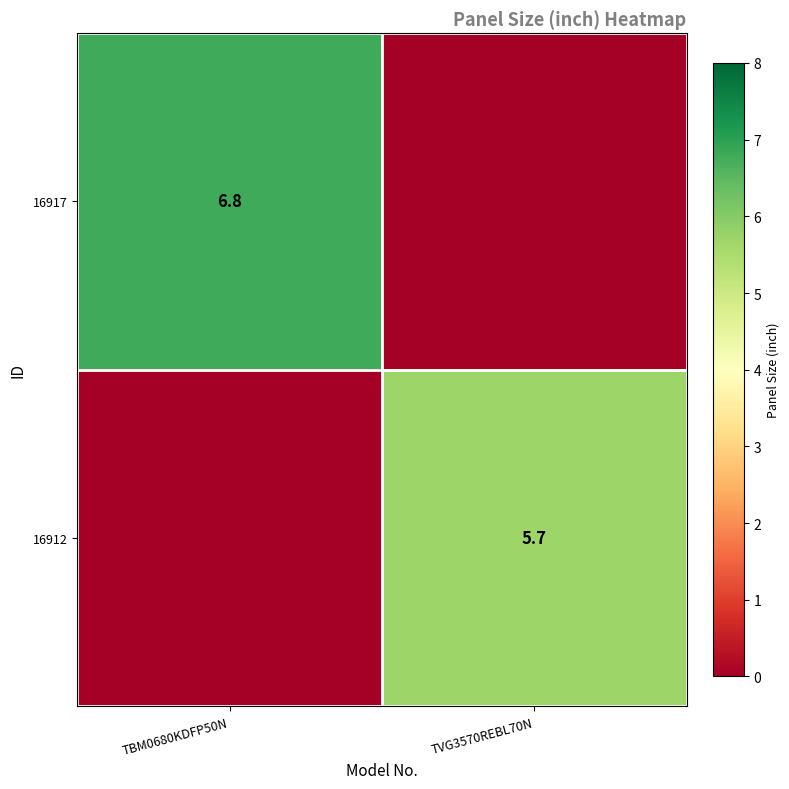

True or false: 16912 has a value of 5.7 at TVG3570REBL70N.

True